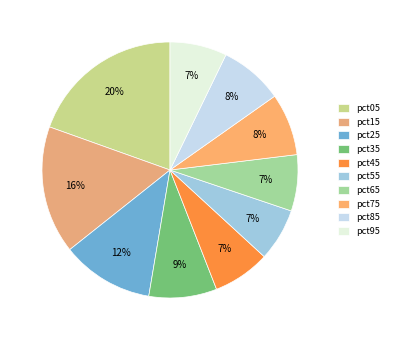

Is it true that pct25 is 5% of the pie?

False